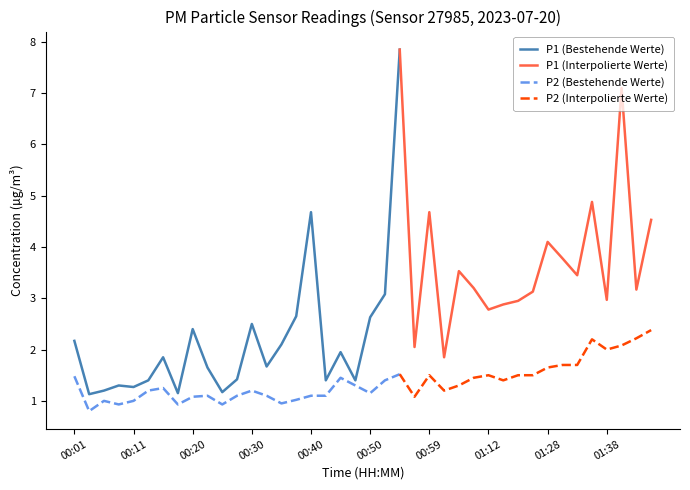

True or false: P1 has a value of 0.9 at 01:15.

False